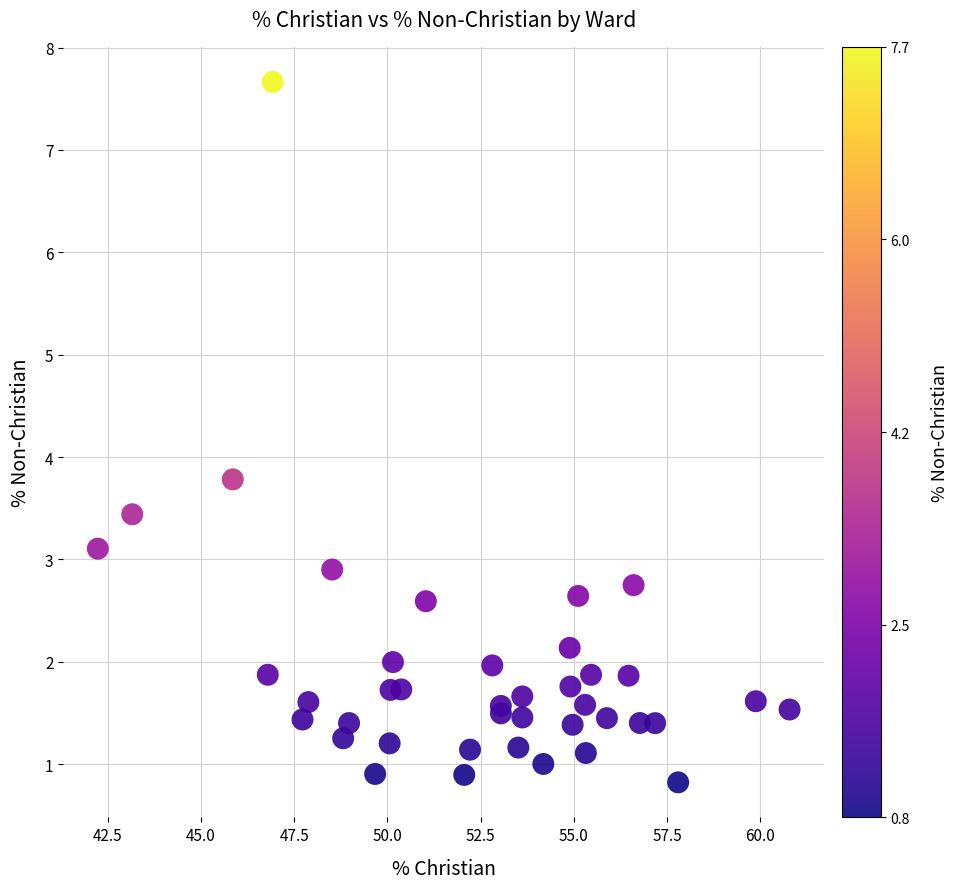

What Y value in the scatter plot is closest to 4?

3.8